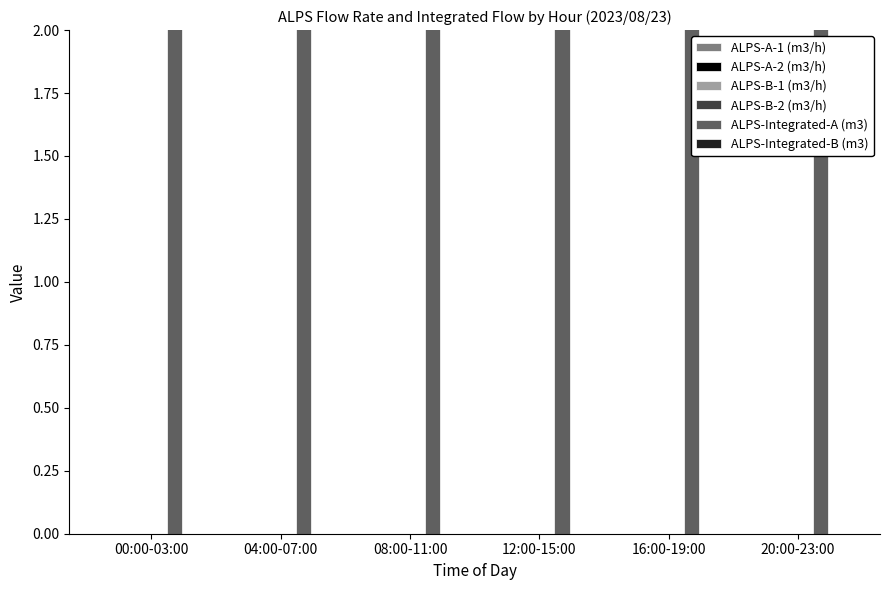

List the series in order of their peak value, lowest first.

ALPS-A-1 (m3/h), ALPS-A-2 (m3/h), ALPS-B-1 (m3/h), ALPS-B-2 (m3/h), ALPS-Integrated-B (m3), ALPS-Integrated-A (m3)